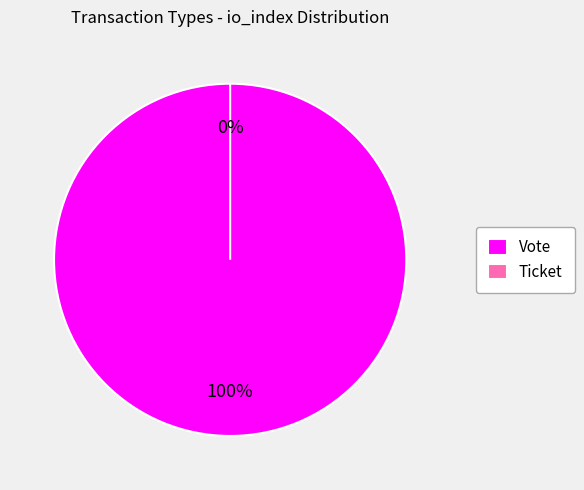

To the nearest percent, what is the average slice percentage?

50%